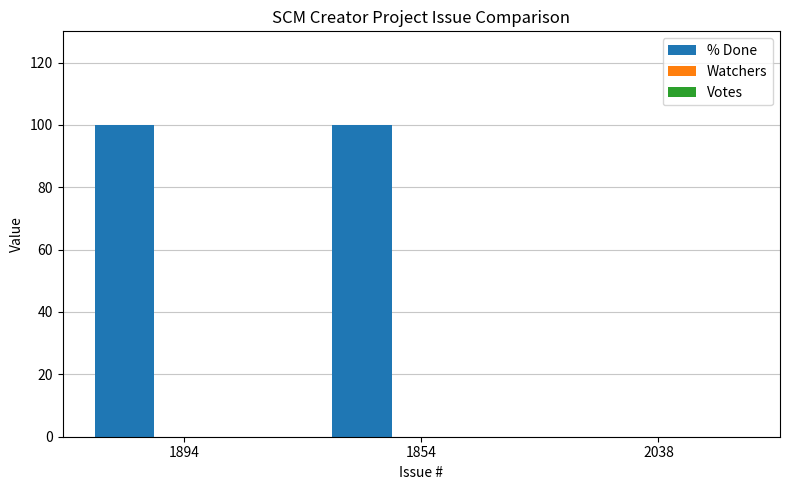

What is the sum of all values?

200